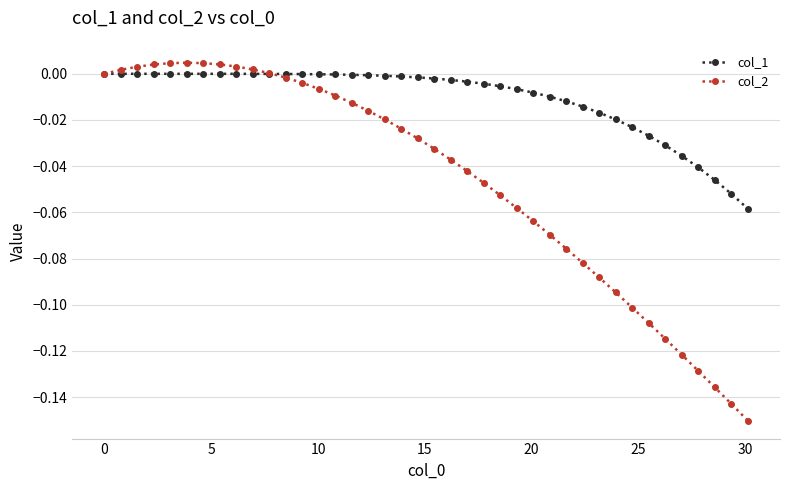

Rank the series by their average value, from lowest to highest.

col_2, col_1